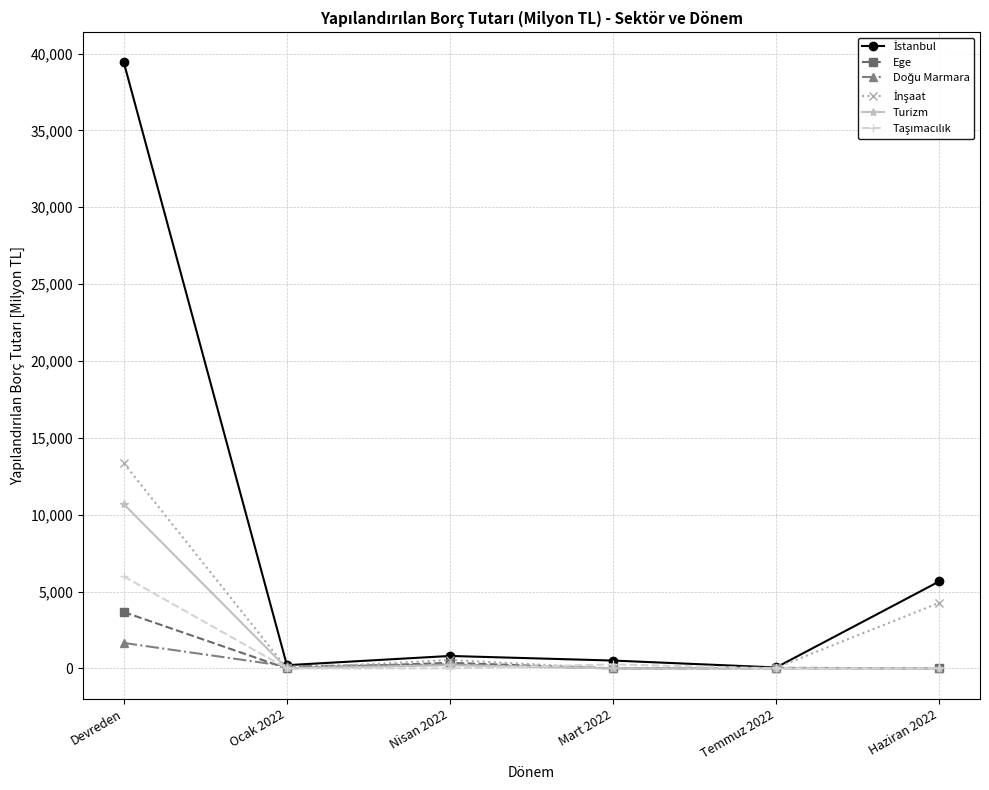

What is the label of the 5th point from the right?

Ocak 2022